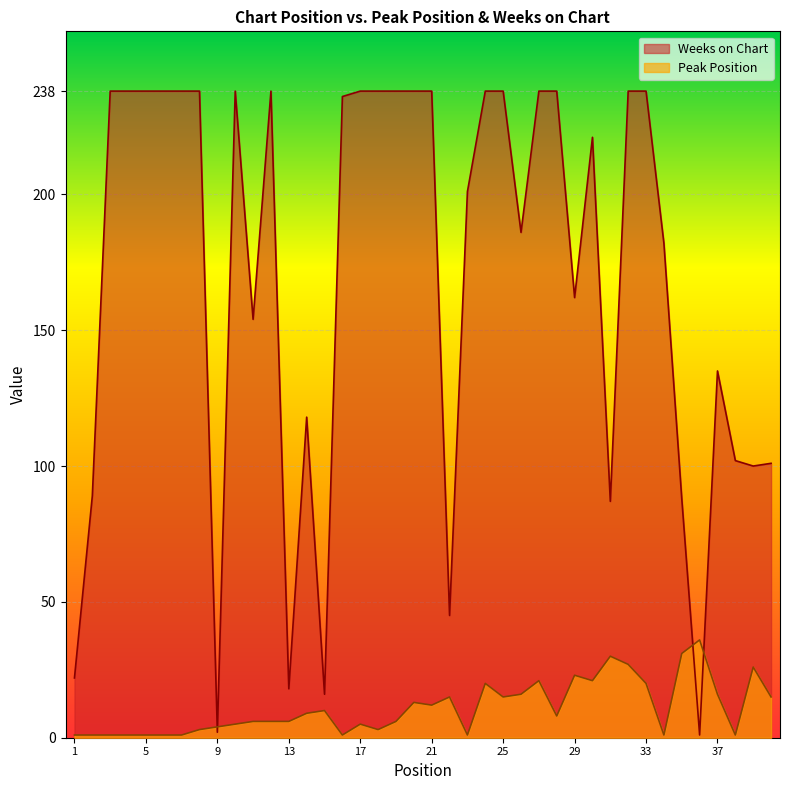

At which category is the sum across all series the highest?

32